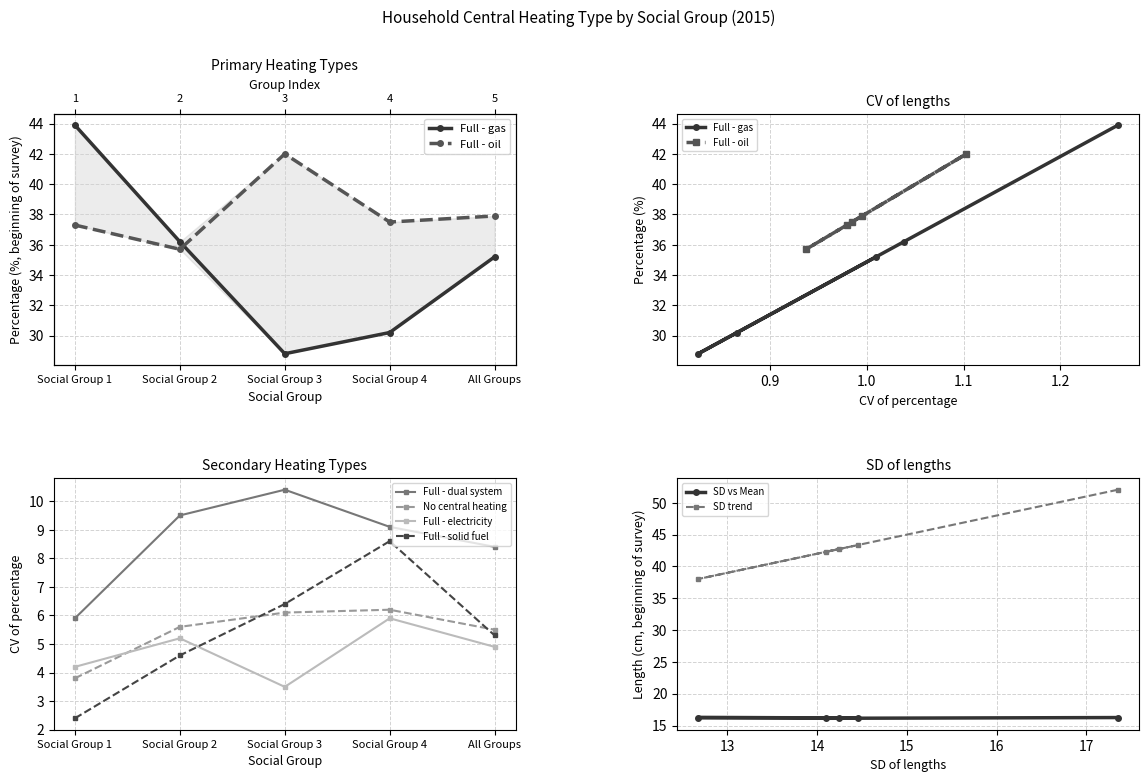

Between Social Group 1 and All Groups, which is larger?

Social Group 1